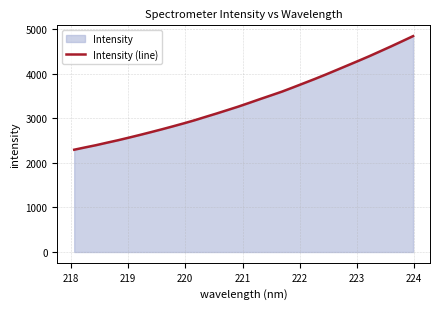

What is the difference between the maximum and minimum values?

2550.8